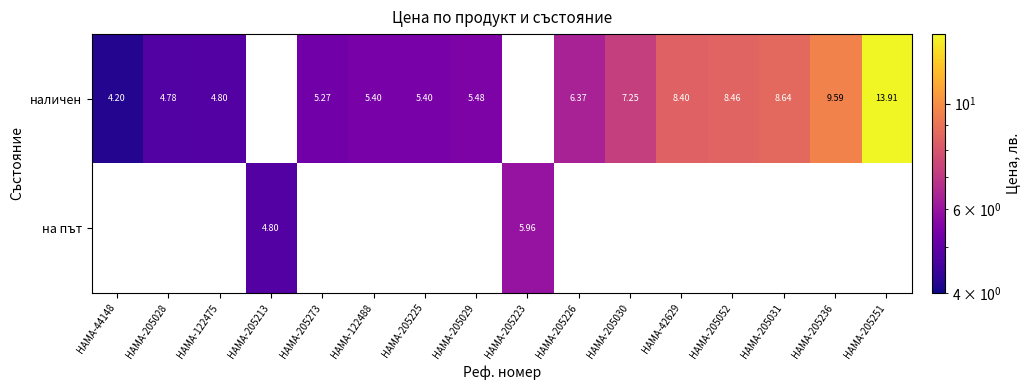

Count the number of categories in the chart.

16